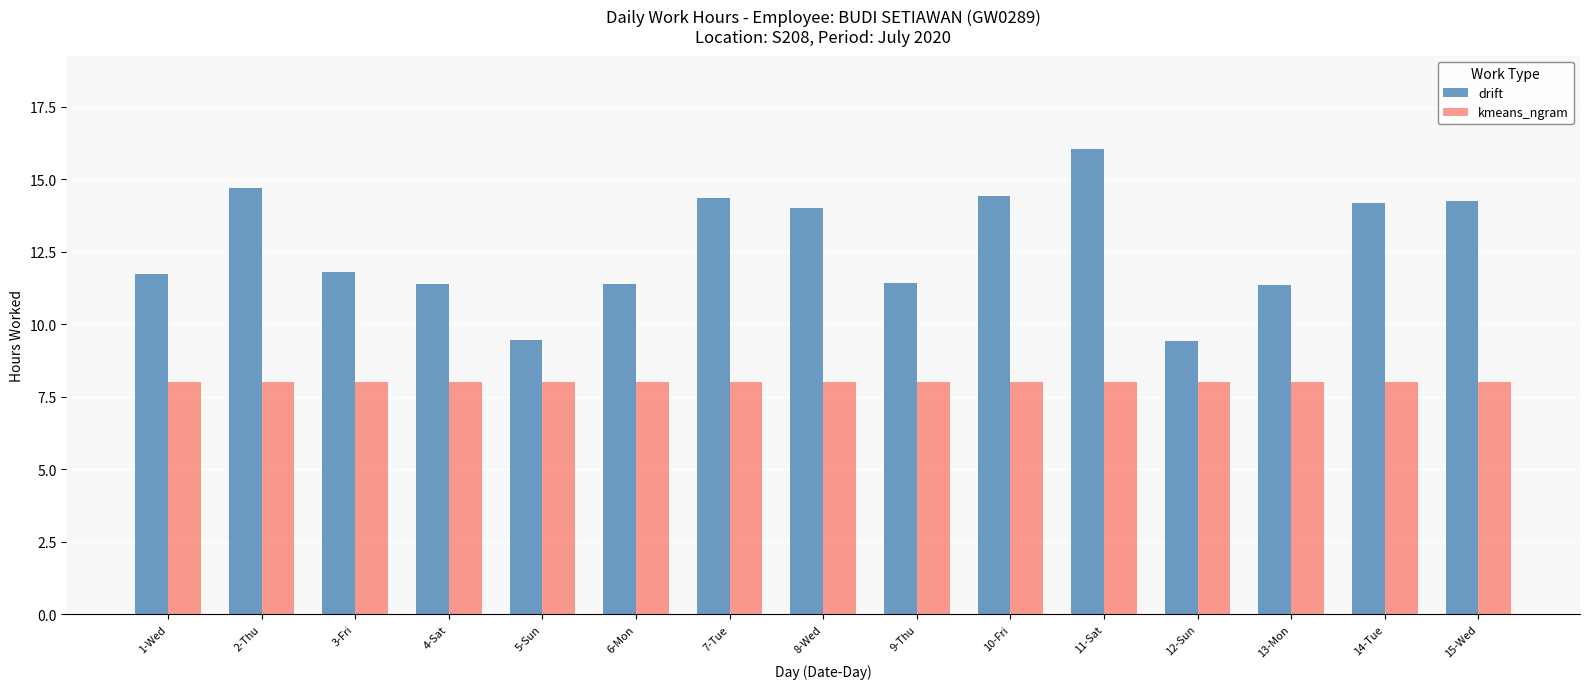

At which label does drift first exceed 11?

1-Wed